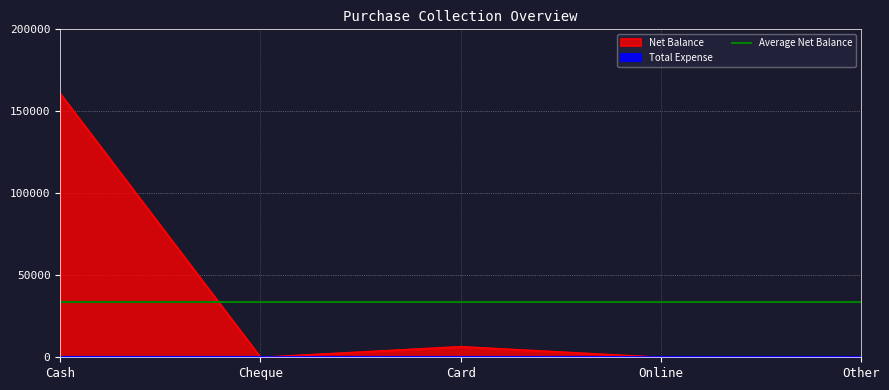

How many data points are above 0?

2